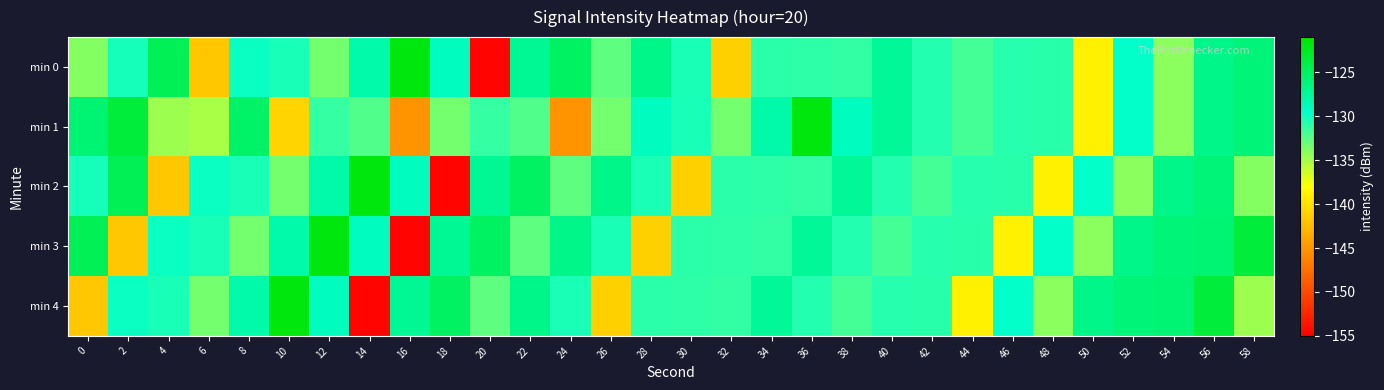

What is the total value across all series at 2?

-650.0